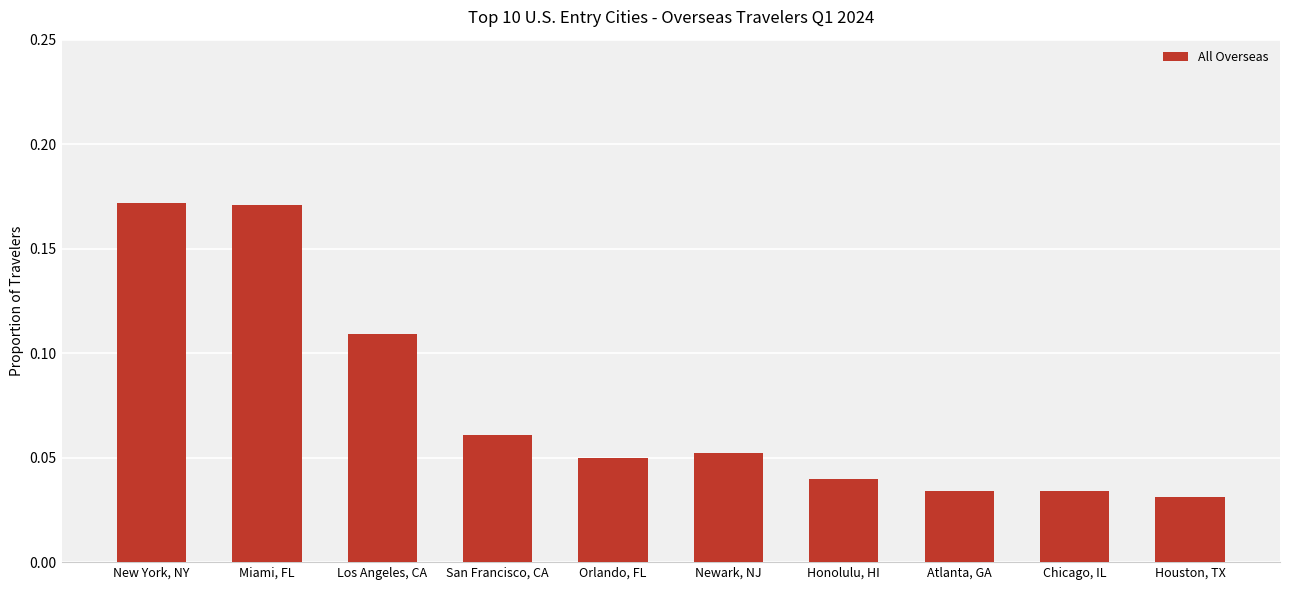

At which label is the value closest to 0?

Houston, TX